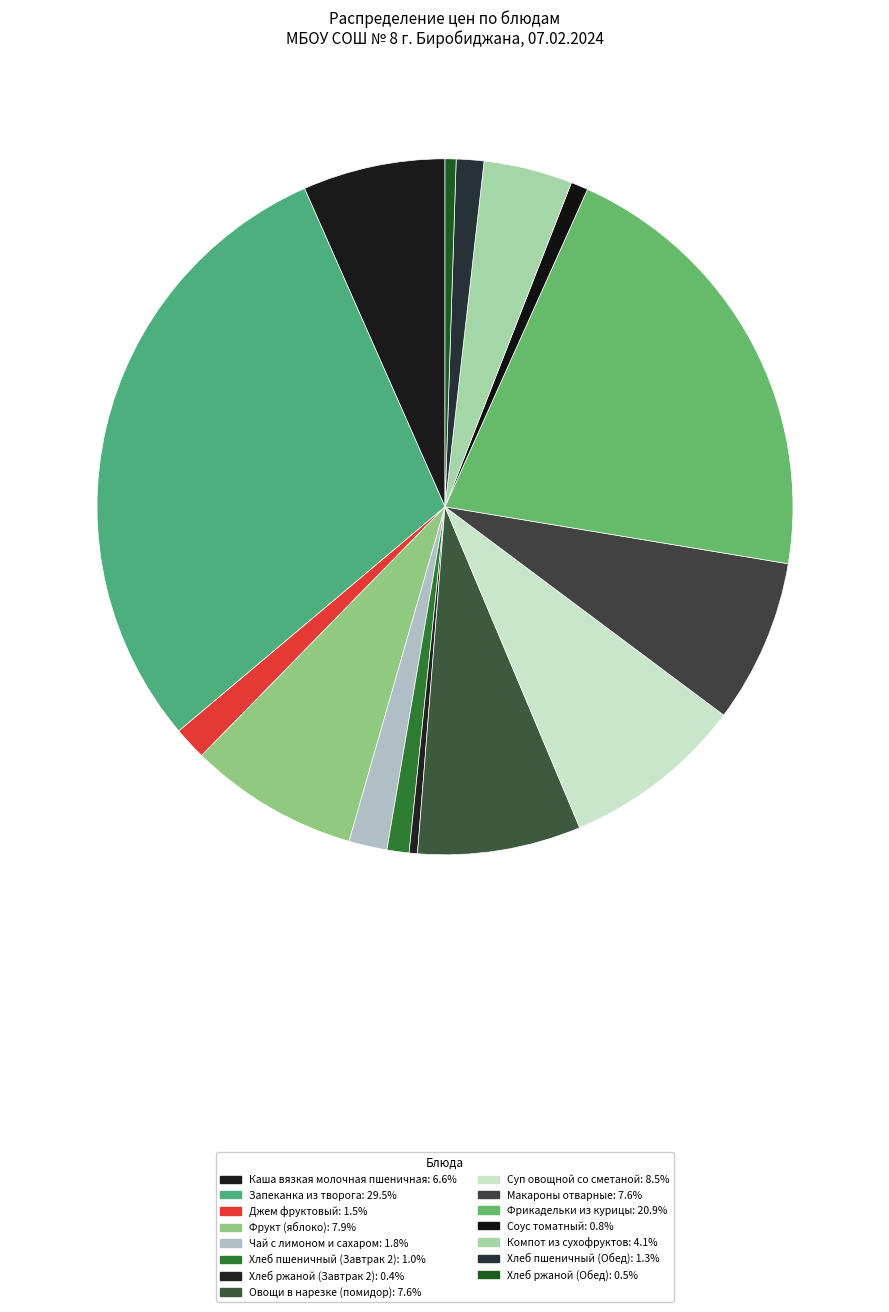

How many slices are in this pie chart?

15